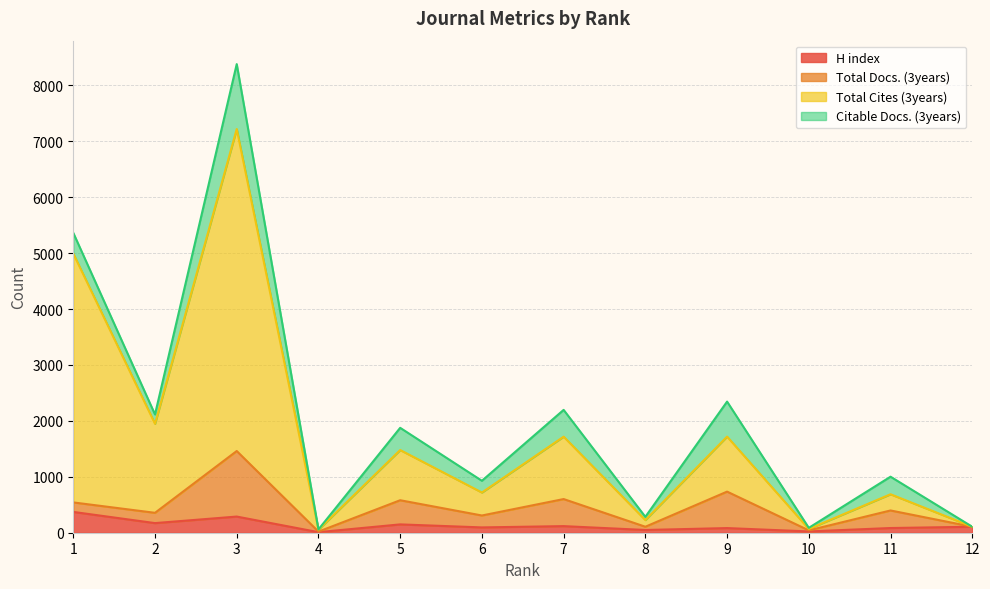

Is the value of H index at 3 greater than the value of Citable Docs. (3years) at 12?

Yes